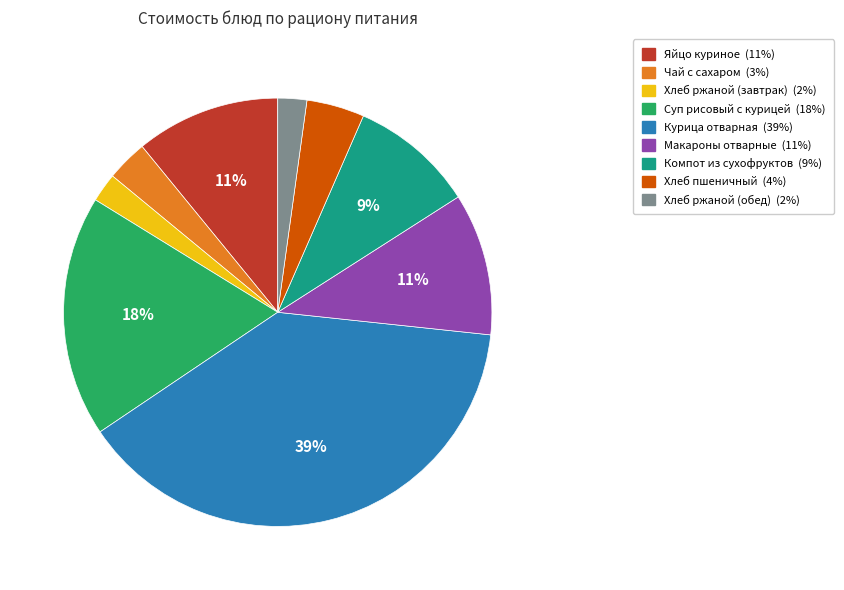

The Хлеб ржаной (завтрак) slice represents 11% of the pie. True or false?

False